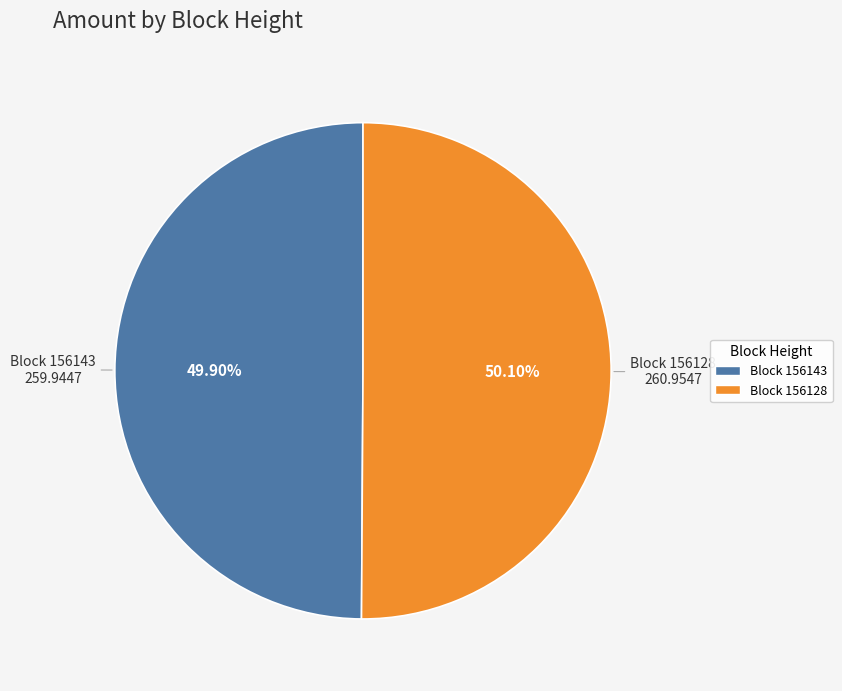

Is there any slice that represents more than half of the pie?

Yes